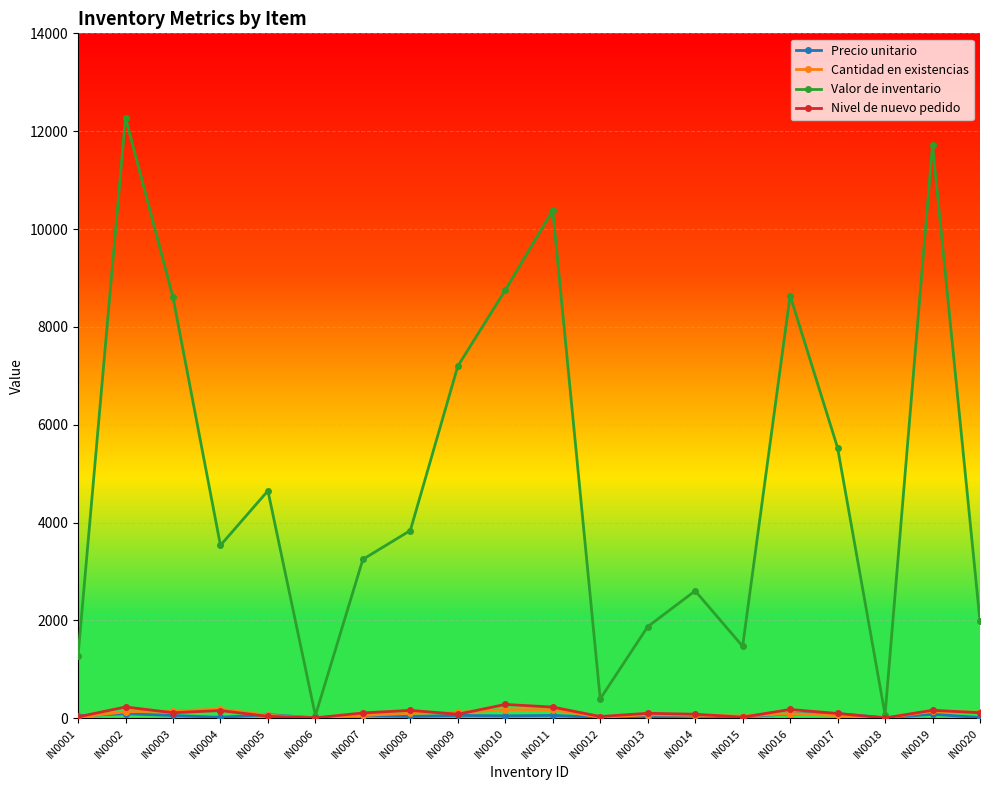

Where is the first local maximum for Valor de inventario?

IN0002